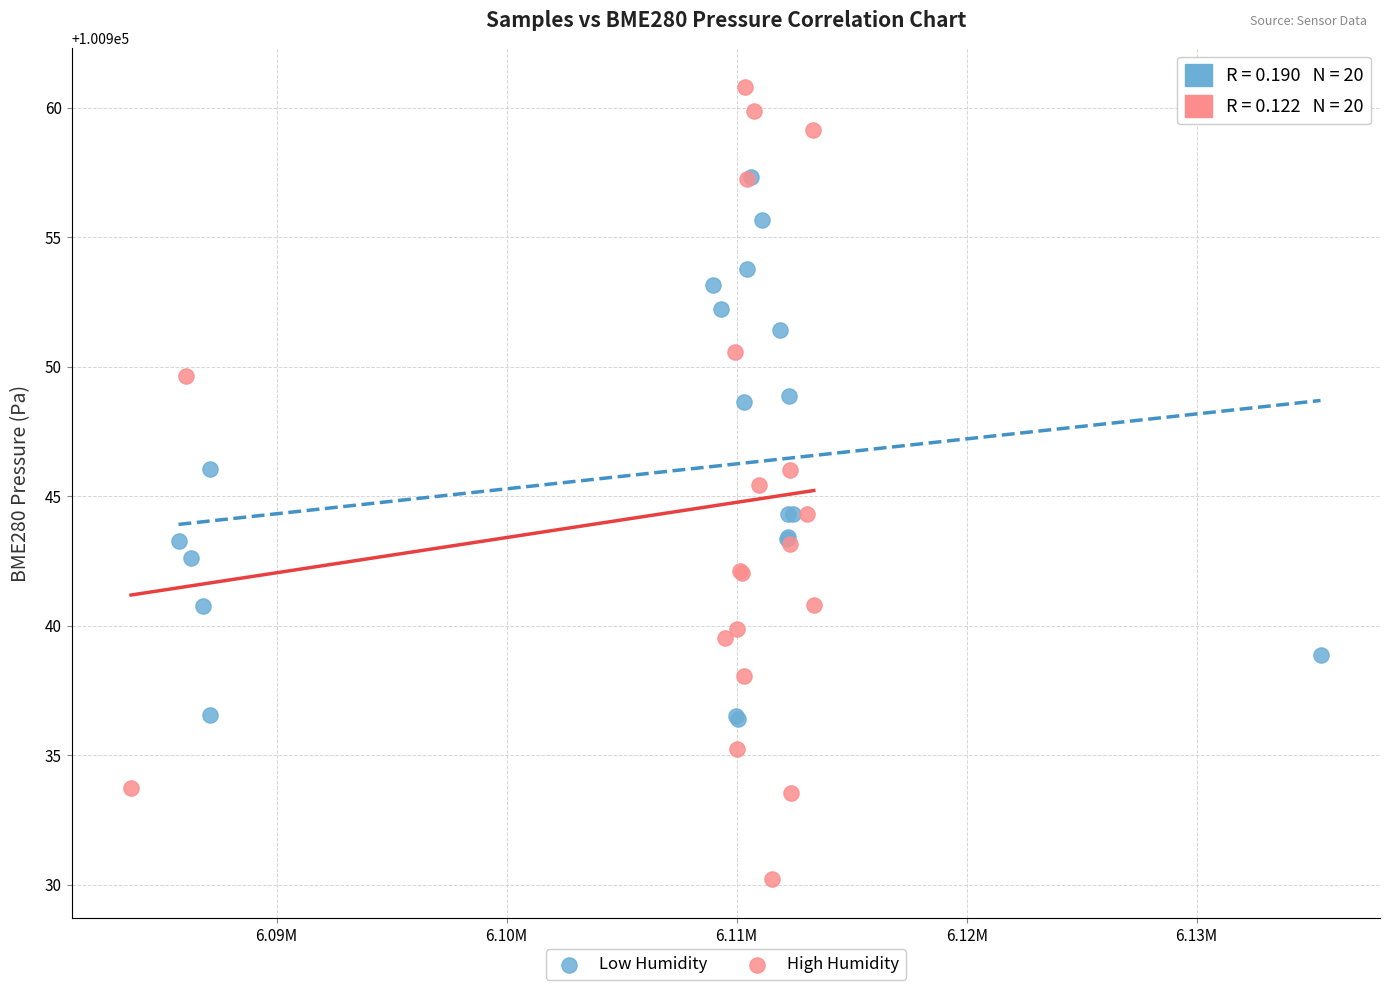

What are all the series names shown in the legend?

Low Humidity, High Humidity